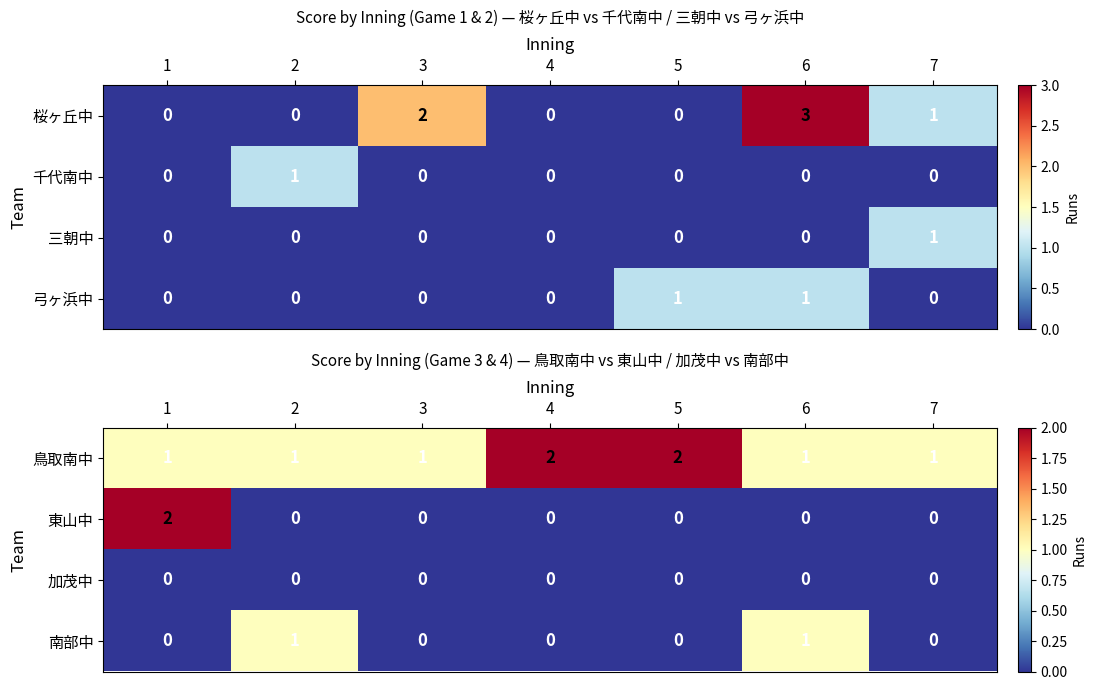

The 鳥取南中 series shows 1 at 7. True or false?

True